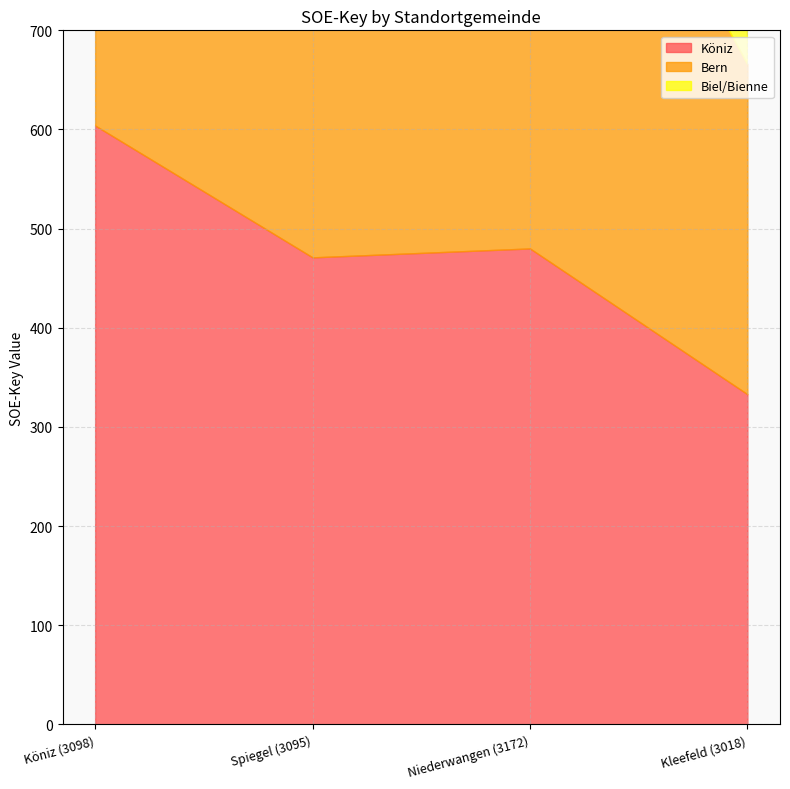

At which label does Köniz first exceed 480?

Köniz (3098)